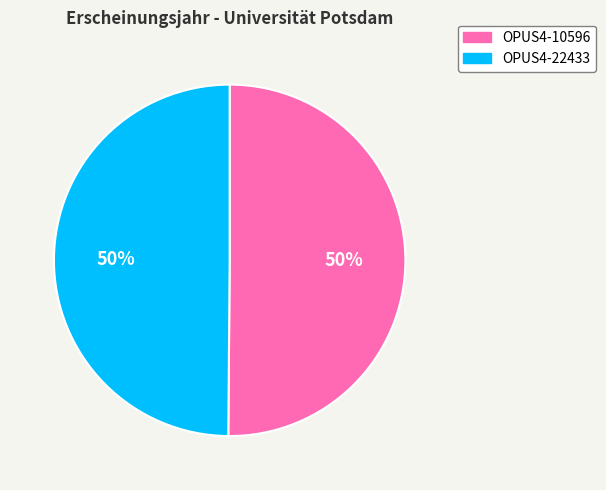

Approximately how many times larger is the value at OPUS4-10596 compared to OPUS4-22433?

1.0